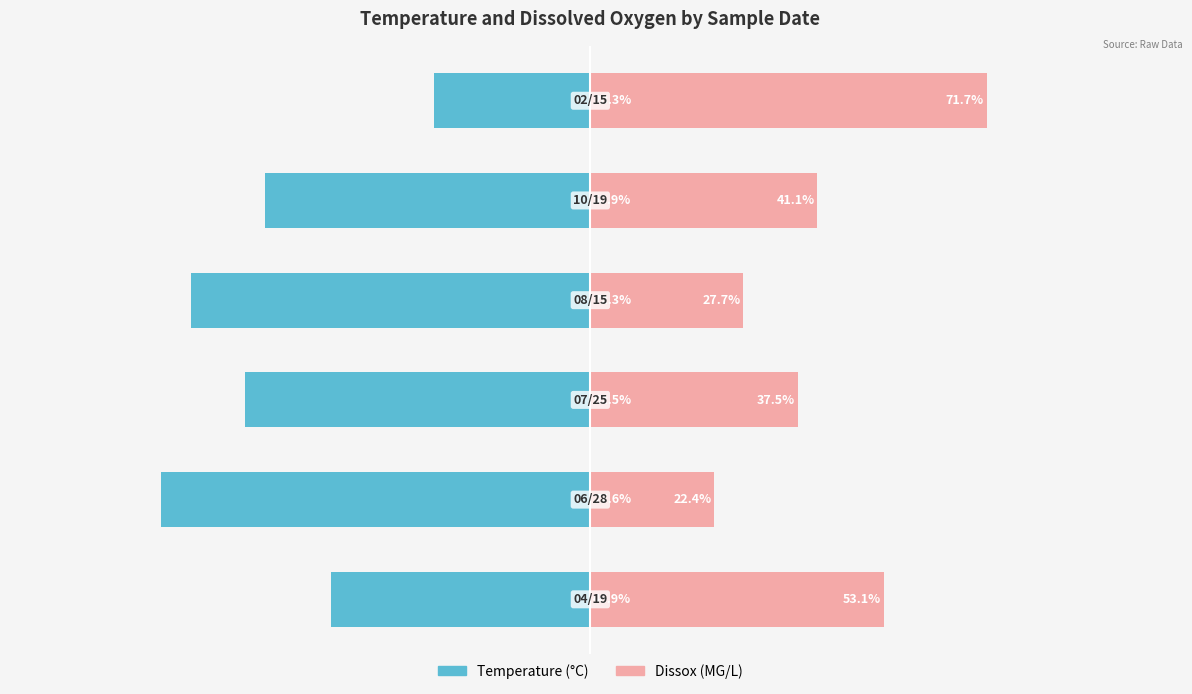

List the series in order of their overall mean, lowest first.

Temperature, Dissox